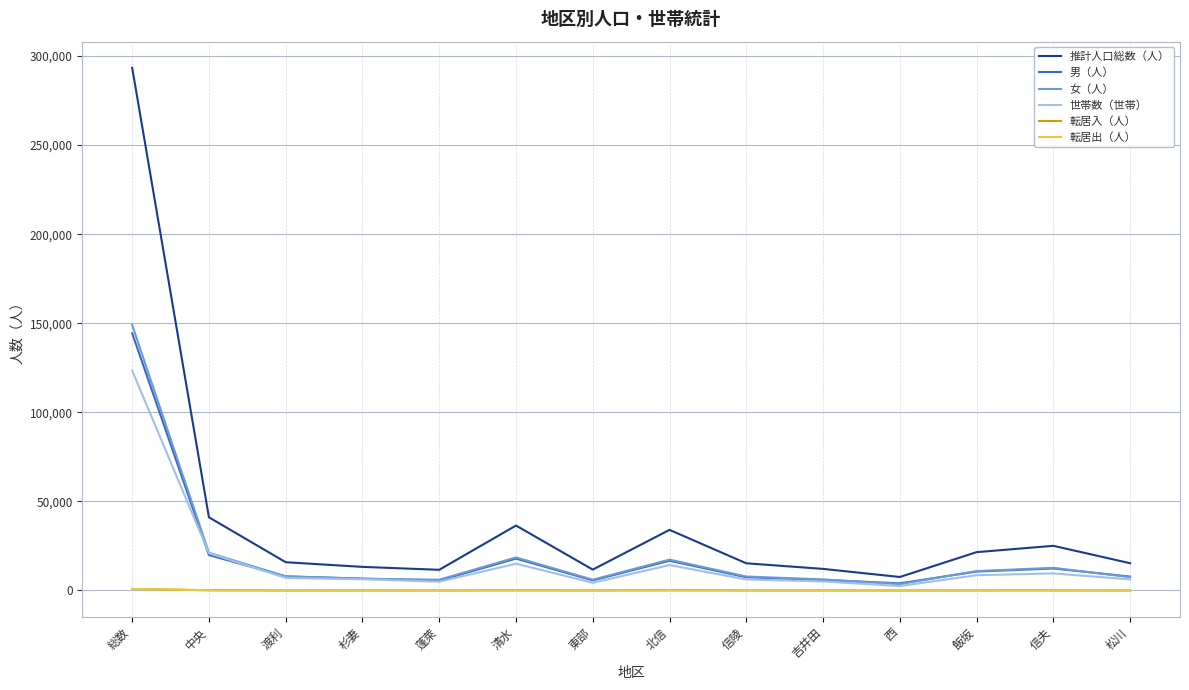

What is the difference between the maximum and second lowest values in the 世帯数（世帯） series?

119094